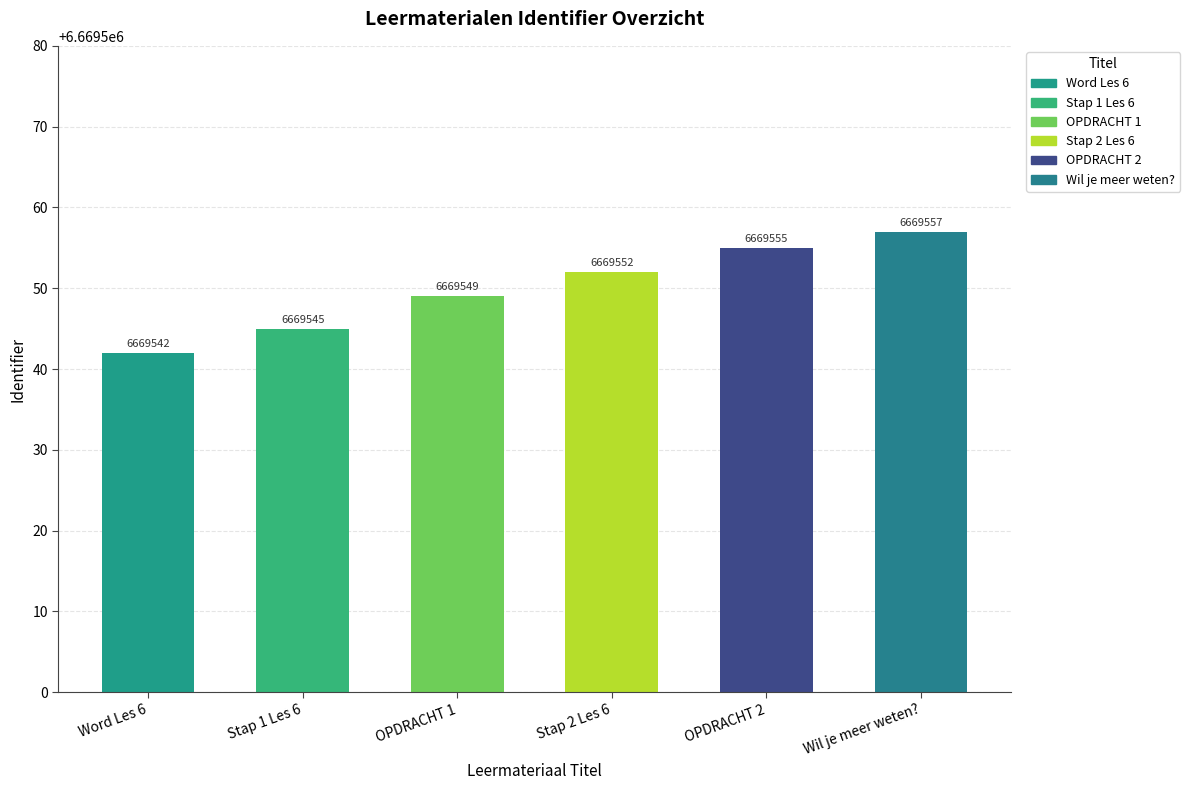

At which category does the chart reach its peak across all series?

Wil je meer weten?